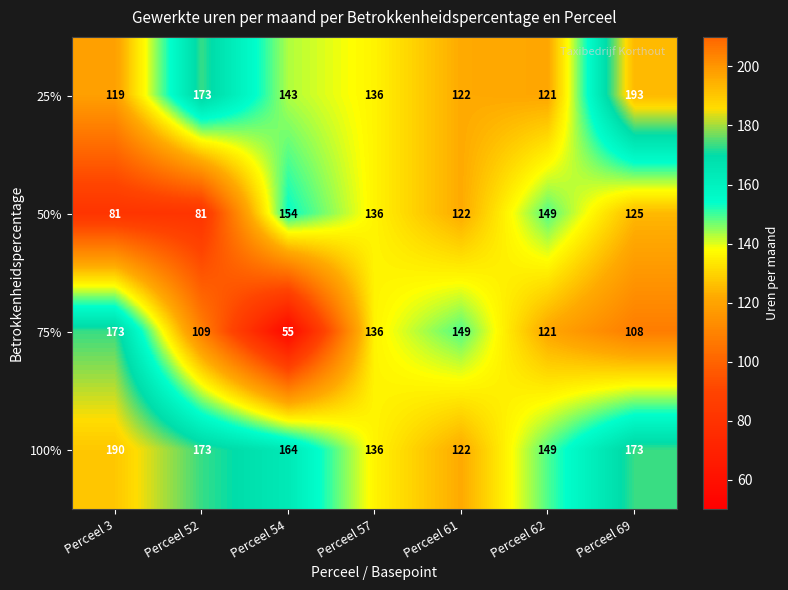

True or false: 100% has a value of 149 at Perceel 62.

True